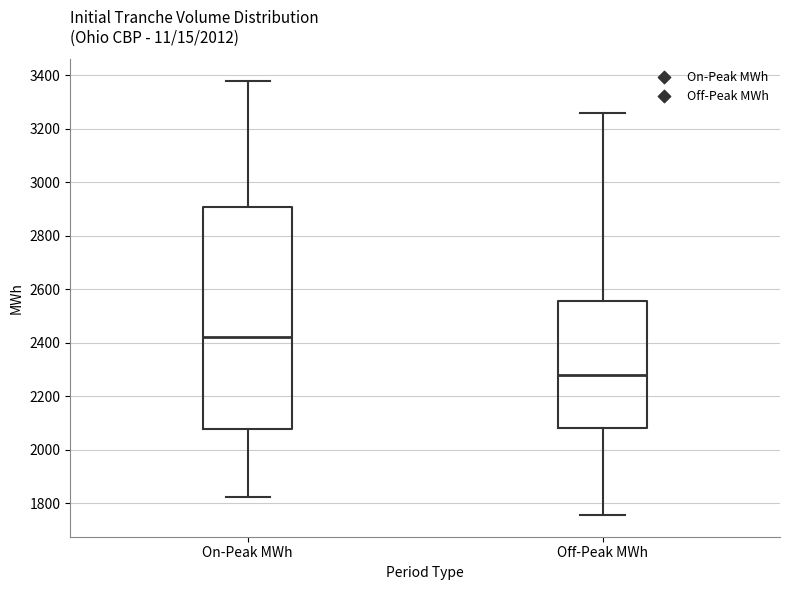

Reading left to right, read every box against the y-axis: the position of its median line, the range the box covers, and the ends of its whiskers. The values are not printed on the chart, so give them approximately, as read against the axis.

On-Peak MWh: median 2420, box 2080 to 2900, whiskers 1820 to 3380
Off-Peak MWh: median 2280, box 2080 to 2560, whiskers 1760 to 3260